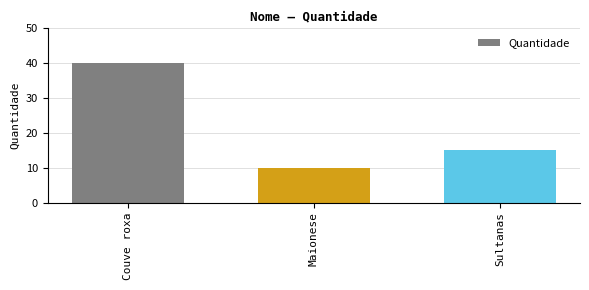

The chart shows a value of 21 at Sultanas. True or false?

False